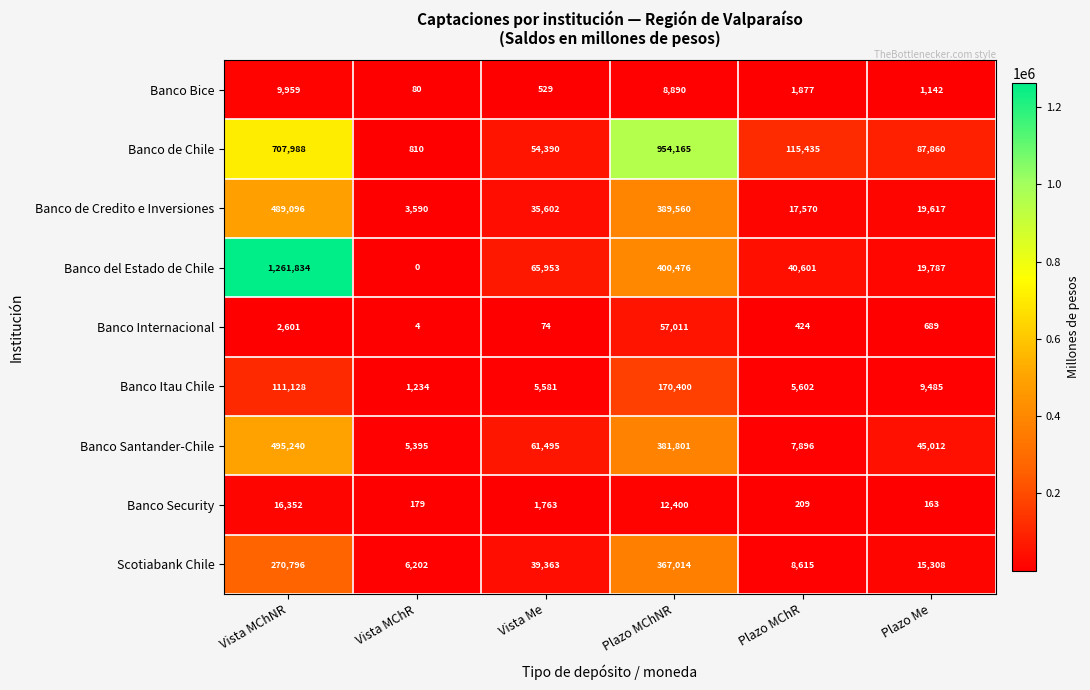

The Banco Santander-Chile series shows 7896 at Plazo MChR. True or false?

True